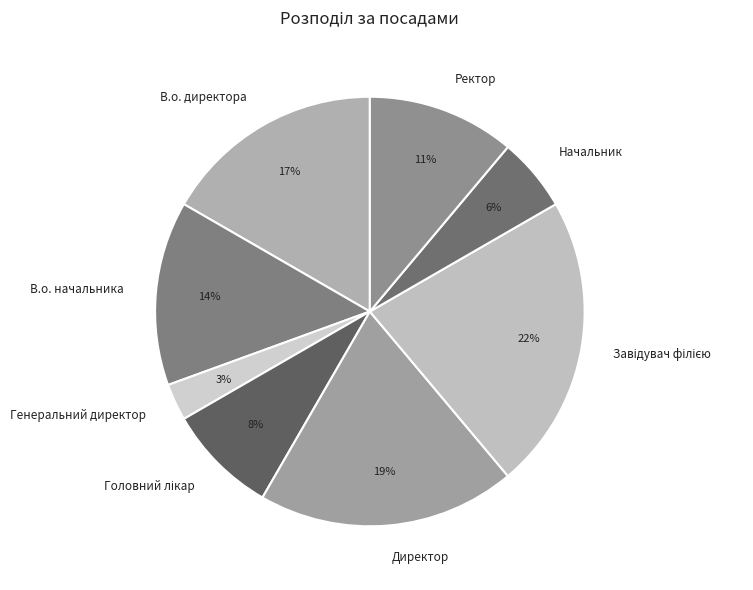

Count the number of slices in the pie.

8